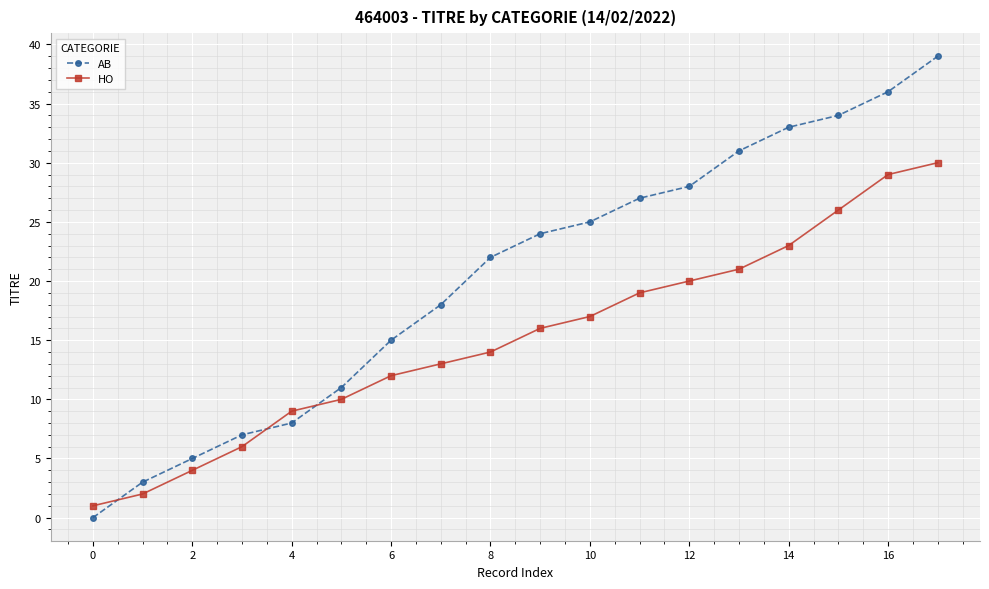

What is the greatest value displayed?

39